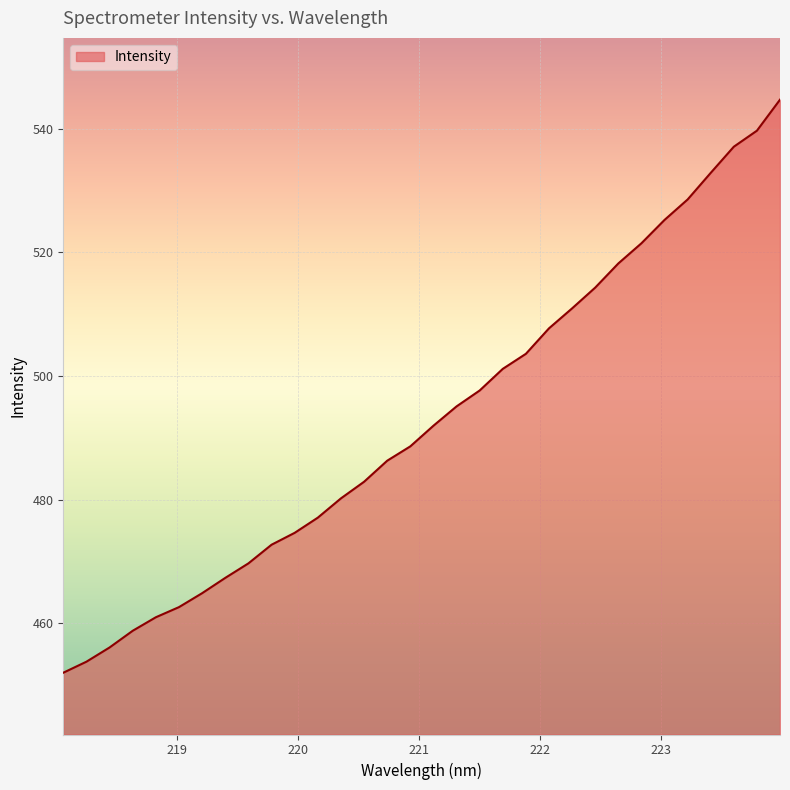

What is the minimum value shown in the chart?

452.0